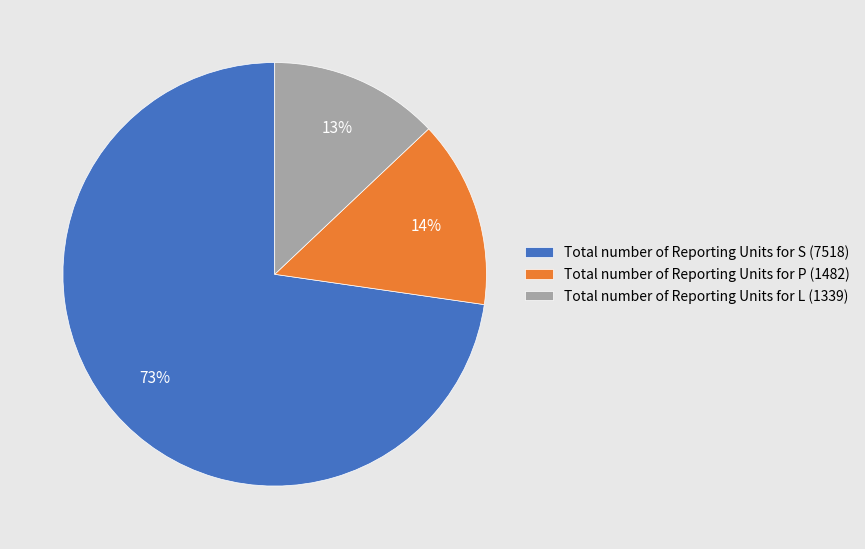

Which slice is the smallest?

Total number of Reporting Units for L